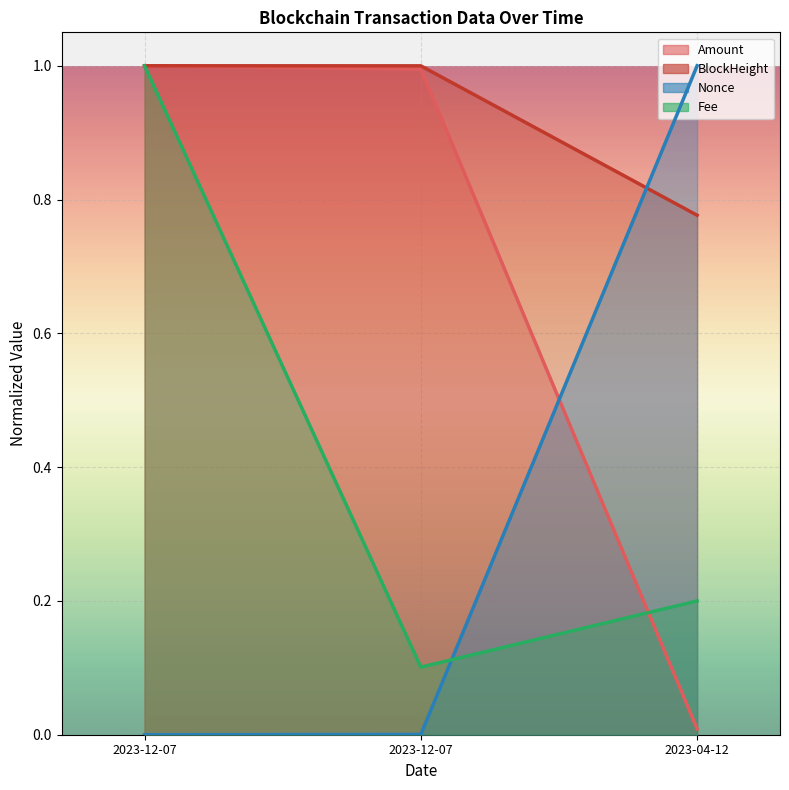

Read the Nonce value at 2023-04-12.

1.0